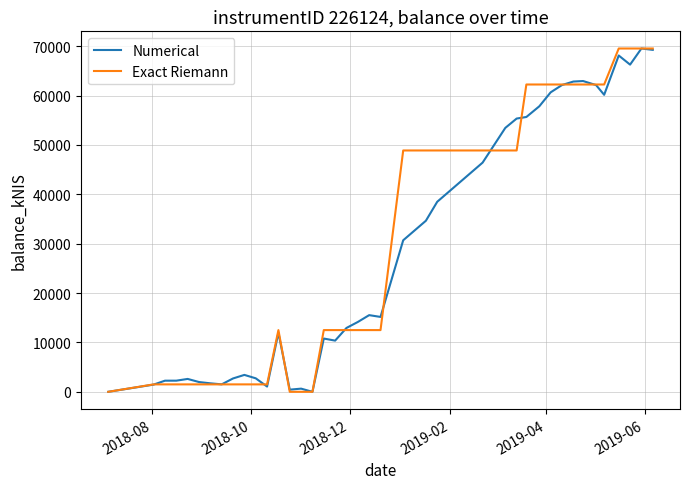

What is the maximum value shown in the chart?

69530.1